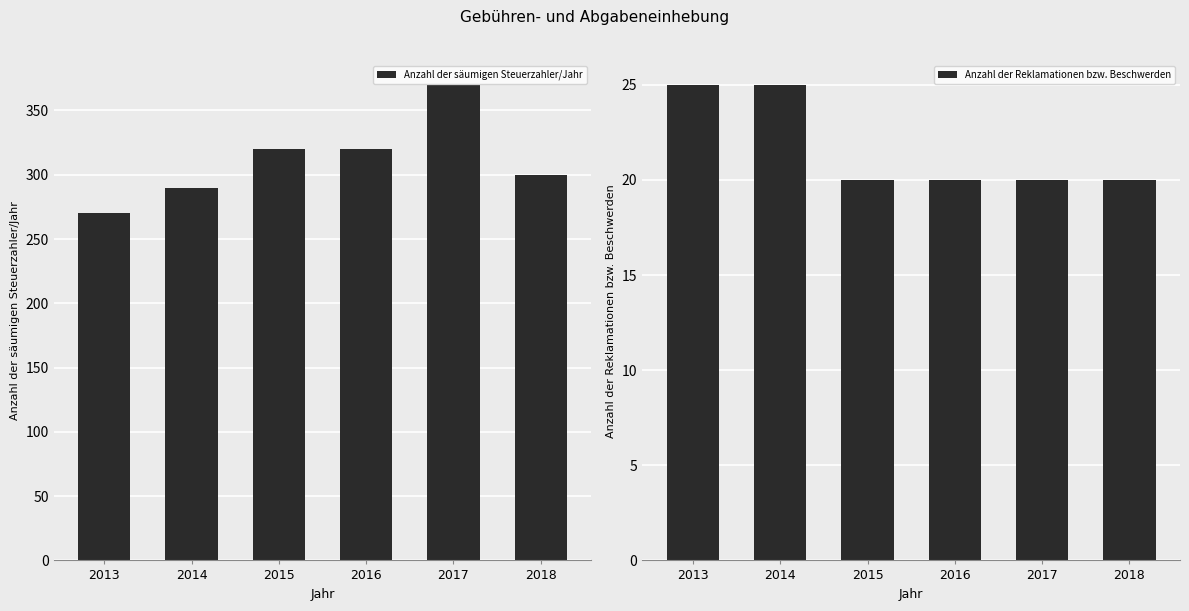

At which category does the chart reach its minimum across all series?

2015